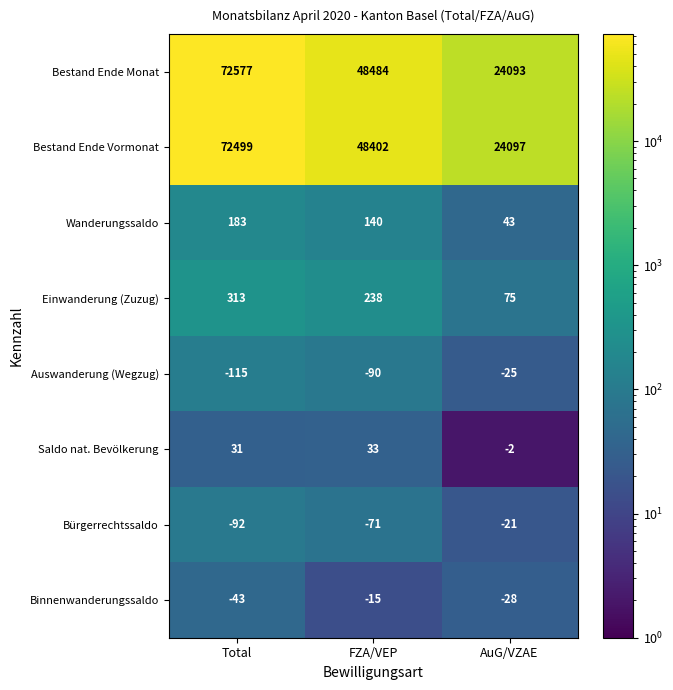

At how many categories does at least one series exceed 6033?

3